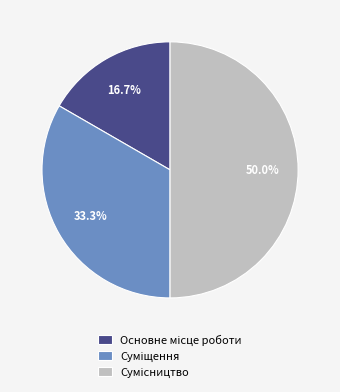

To the nearest percent, what is the difference between the Суміщення and Сумісництво slice percentages?

17%